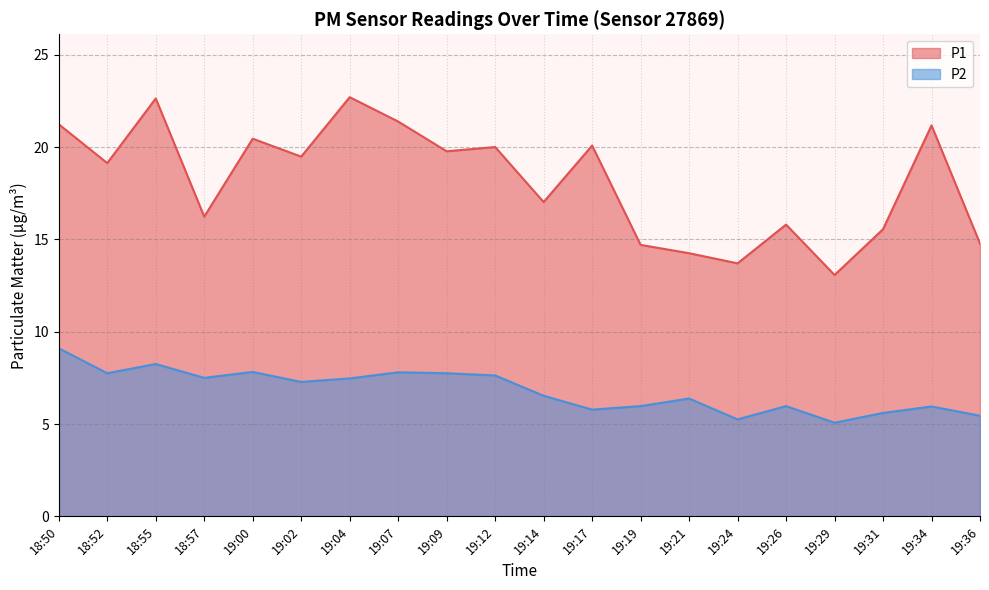

At which category does P2 reach its first local peak?

18:55